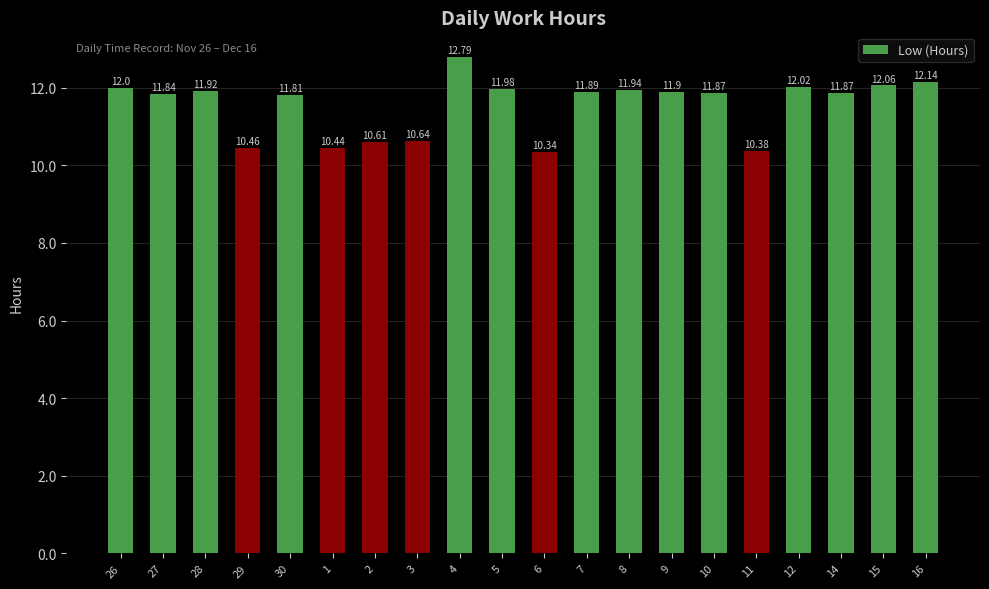

At which category does the chart reach its minimum across all series?

6